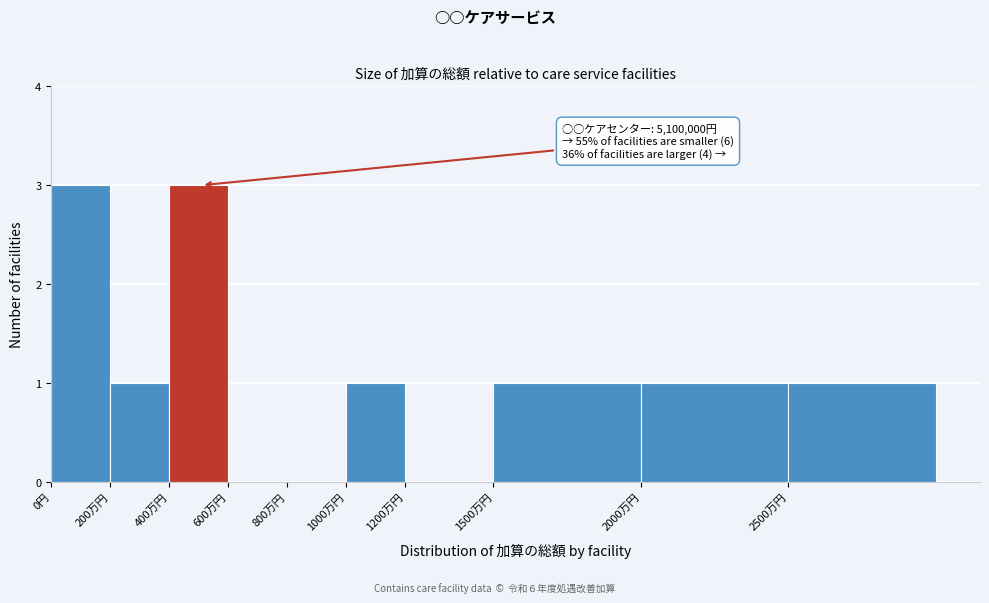

Reading left to right, what are all the values shown in this chart?

0円=3	200万円=1	400万円=3	600万円=0	800万円=0	1000万円=1	1200万円=0	1500万円=1	2000万円=1	2500万円=1